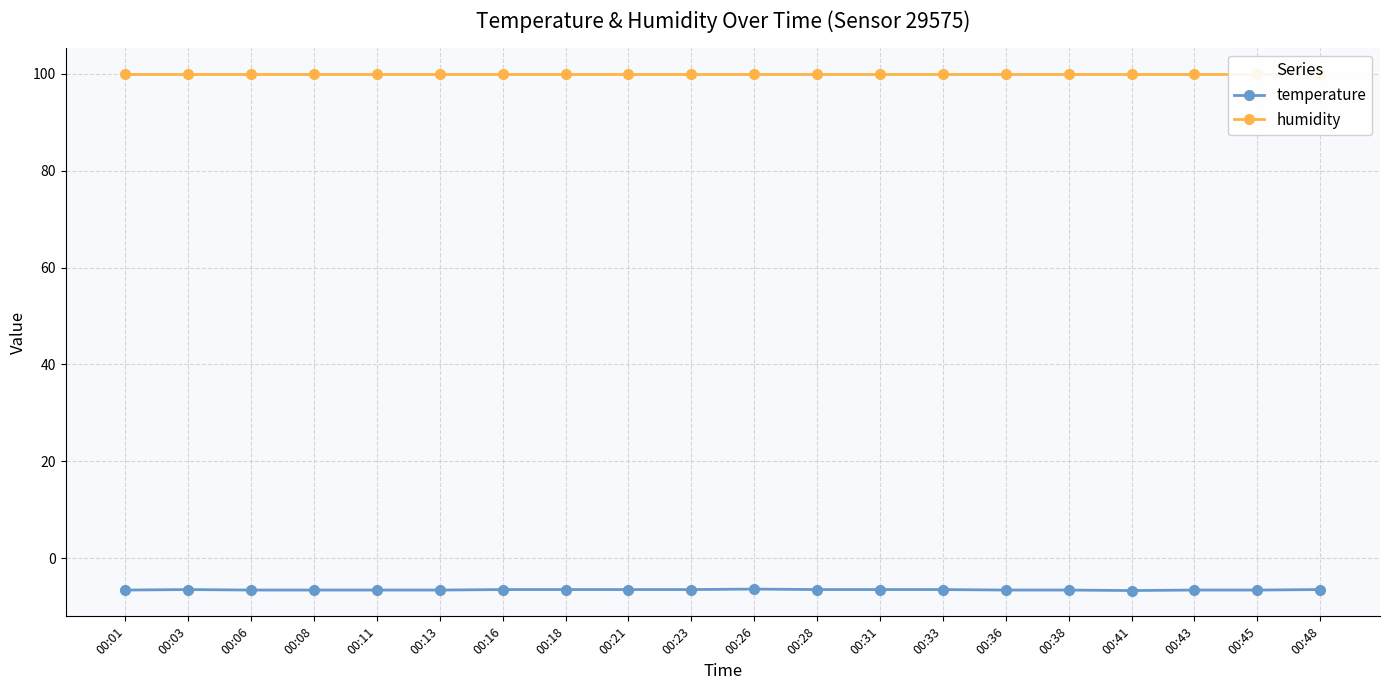

Reading left to right, extract all data points from this chart.

temperature: 00:01=-6.6	00:03=-6.5	00:06=-6.6	00:08=-6.6	00:11=-6.6	00:13=-6.6	00:16=-6.5	00:18=-6.5	00:21=-6.5	00:23=-6.5	00:26=-6.4	00:28=-6.5	00:31=-6.5	00:33=-6.5	00:36=-6.6	00:38=-6.6	00:41=-6.7	00:43=-6.6	00:45=-6.6	00:48=-6.5
humidity: 00:01=99.9	00:03=99.9	00:06=99.9	00:08=99.9	00:11=99.9	00:13=99.9	00:16=99.9	00:18=99.9	00:21=99.9	00:23=99.9	00:26=99.9	00:28=99.9	00:31=99.9	00:33=99.9	00:36=99.9	00:38=99.9	00:41=99.9	00:43=99.9	00:45=99.9	00:48=99.9